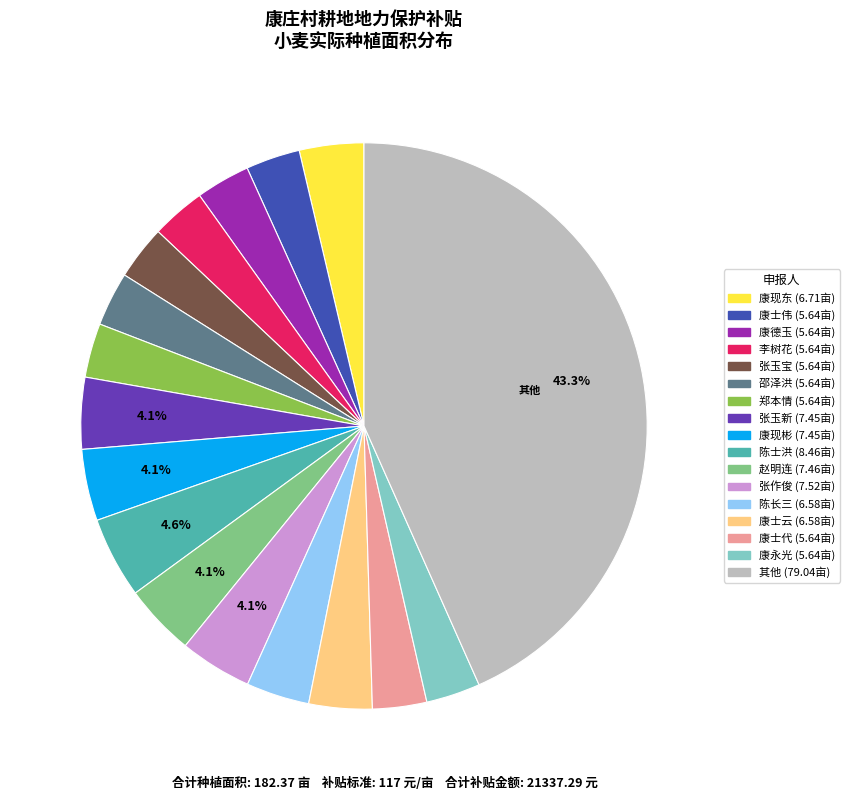

Is there a majority slice in this chart?

No